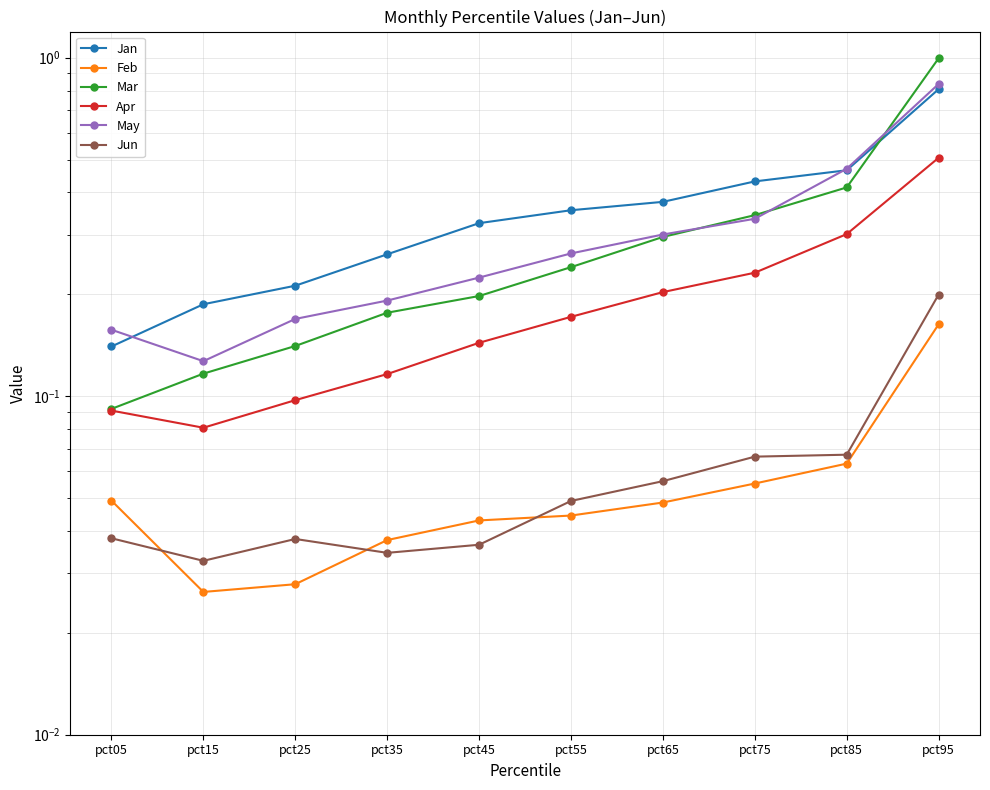

At which label does Jan reach its minimum?

pct05